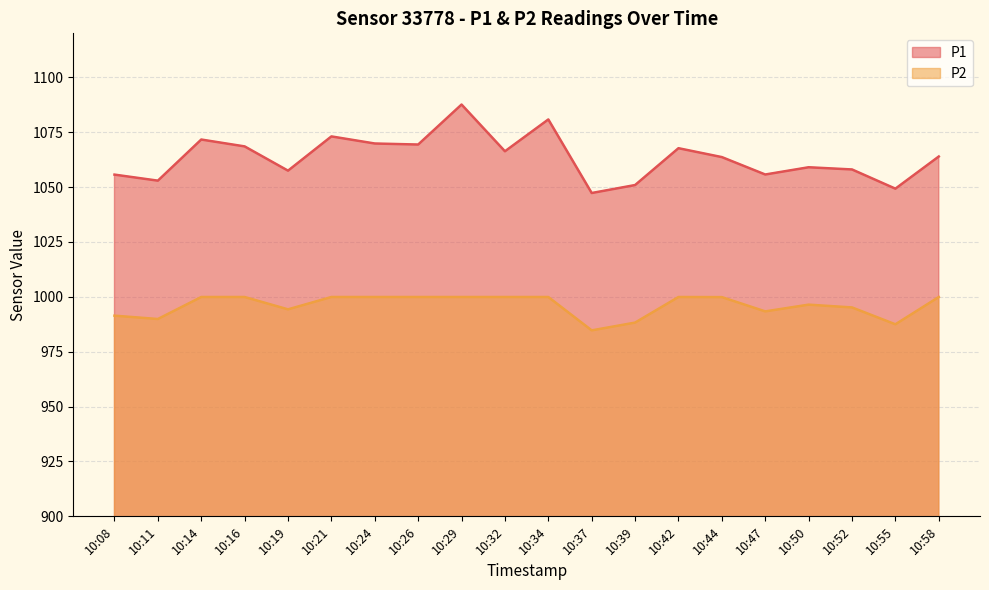

Reading left to right, transcribe all the data shown in this chart.

P1: 10:08=1055.7	10:11=1052.9	10:14=1071.6	10:16=1068.5	10:19=1057.5	10:21=1073.0	10:24=1069.8	10:26=1069.3	10:29=1087.6	10:32=1066.3	10:34=1080.8	10:37=1047.3	10:39=1050.9	10:42=1067.7	10:44=1063.6	10:47=1055.7	10:50=1059.0	10:52=1058.0	10:55=1049.2	10:58=1063.9
P2: 10:08=991.4	10:11=989.9	10:14=999.9	10:16=999.9	10:19=994.3	10:21=999.9	10:24=999.9	10:26=999.9	10:29=999.9	10:32=999.9	10:34=999.9	10:37=984.7	10:39=988.2	10:42=999.9	10:44=999.9	10:47=993.4	10:50=996.4	10:52=995.1	10:55=987.5	10:58=999.9